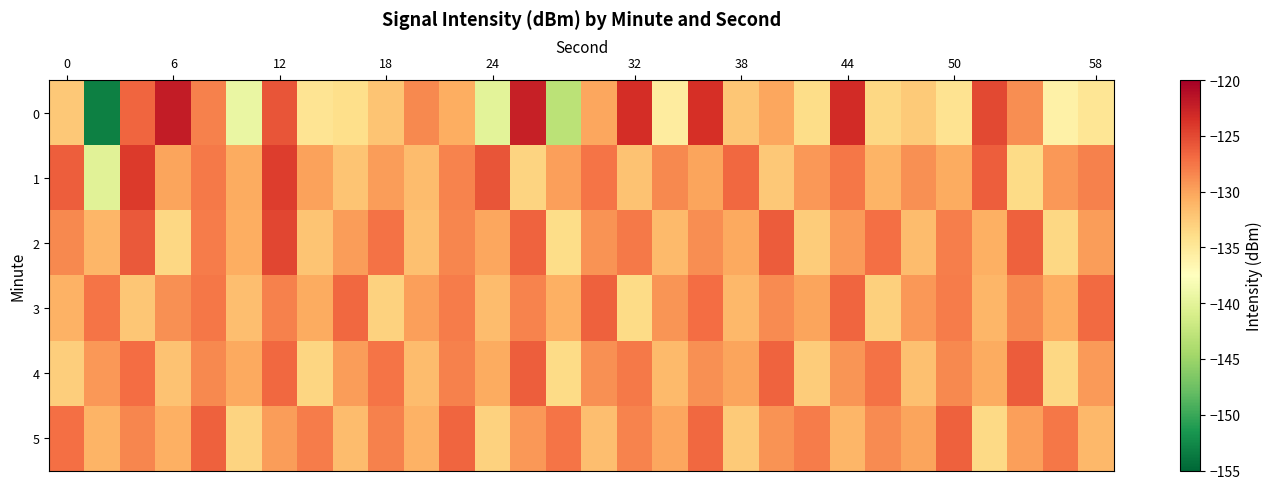

Reading left to right, list all the values displayed in this chart.

0: -132.3	-153.2	-126.6	-122.1	-128.1	-139.3	-125.6	-134.5	-134.1	-132.1	-128.6	-130.6	-140.0	-122.4	-143.0	-130.2	-123.3	-135.4	-123.5	-132.3	-130.2	-133.8	-123.2	-133.5	-132.4	-134.4	-125.0	-128.8	-135.9	-134.7
1: -126.3	-140.1	-124.2	-130.1	-127.7	-130.4	-124.3	-130.0	-132.1	-129.6	-131.5	-128.3	-125.7	-133.2	-129.8	-127.4	-131.9	-128.6	-130.1	-126.8	-132.4	-129.3	-127.6	-131.0	-128.9	-130.5	-126.2	-133.7	-129.4	-128.1
2: -128.5	-131.2	-125.9	-133.4	-127.8	-130.6	-124.9	-132.1	-129.7	-127.3	-131.8	-128.4	-130.2	-126.5	-133.9	-129.1	-127.7	-131.4	-128.8	-130.3	-126.1	-132.7	-129.5	-127.2	-131.6	-128.0	-130.8	-126.3	-133.5	-129.6
3: -130.9	-127.5	-132.3	-129.0	-127.6	-131.7	-128.2	-130.4	-126.7	-133.1	-129.8	-127.9	-131.5	-128.3	-130.7	-126.4	-133.8	-129.2	-127.0	-131.3	-128.7	-130.0	-126.6	-132.9	-129.3	-127.8	-131.1	-128.5	-130.6	-126.9
4: -132.8	-129.4	-127.1	-131.9	-128.5	-130.3	-126.8	-133.3	-129.7	-127.4	-131.6	-128.2	-130.5	-126.2	-133.7	-129.0	-127.7	-131.4	-128.9	-130.1	-126.5	-132.6	-129.2	-127.3	-131.8	-128.6	-130.4	-126.1	-133.4	-129.5
5: -127.2	-131.0	-128.4	-130.7	-126.3	-133.2	-129.6	-127.8	-131.5	-128.1	-130.9	-126.6	-133.0	-129.3	-127.5	-131.7	-128.3	-130.2	-126.7	-132.5	-129.1	-127.9	-131.2	-128.7	-130.0	-126.4	-133.6	-129.8	-127.6	-131.3